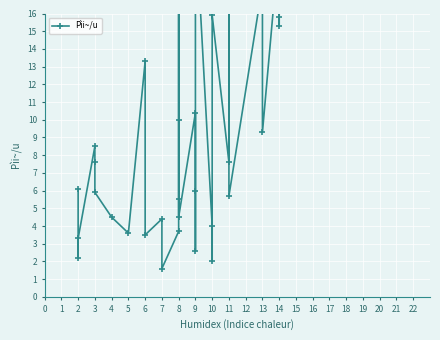

How many lines are shown in the chart?

1